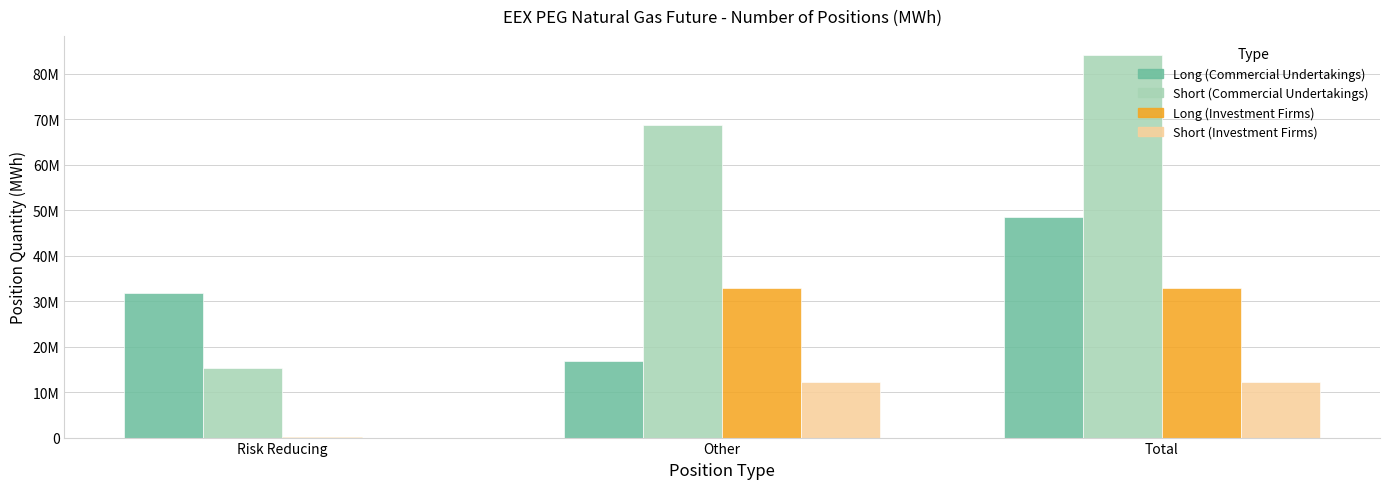

Does the chart contain stacked bars?

No